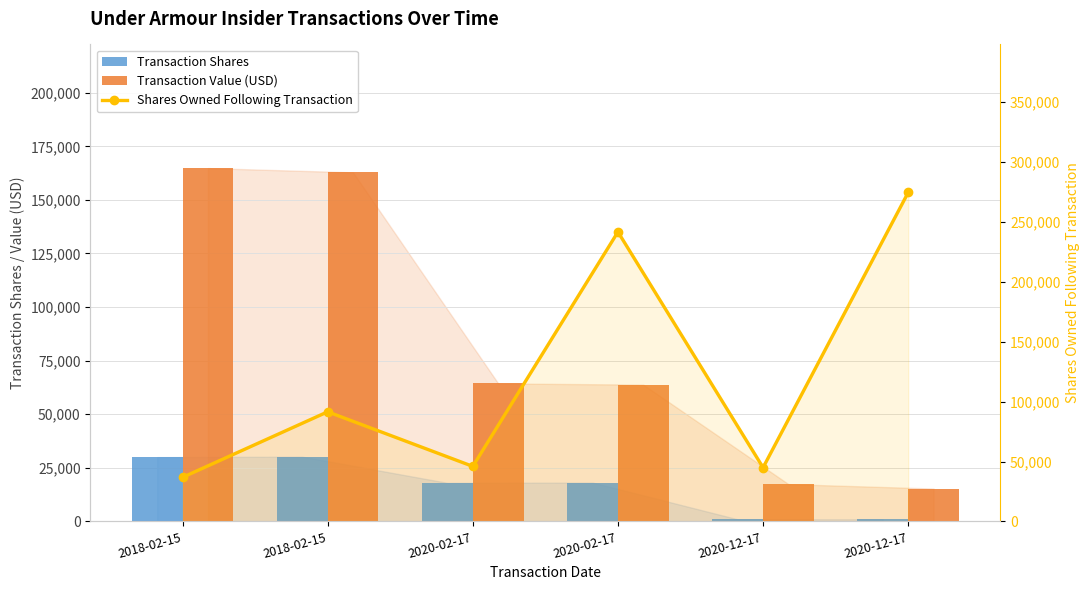

Which series has the largest range (max minus min)?

Shares Owned Following Transaction